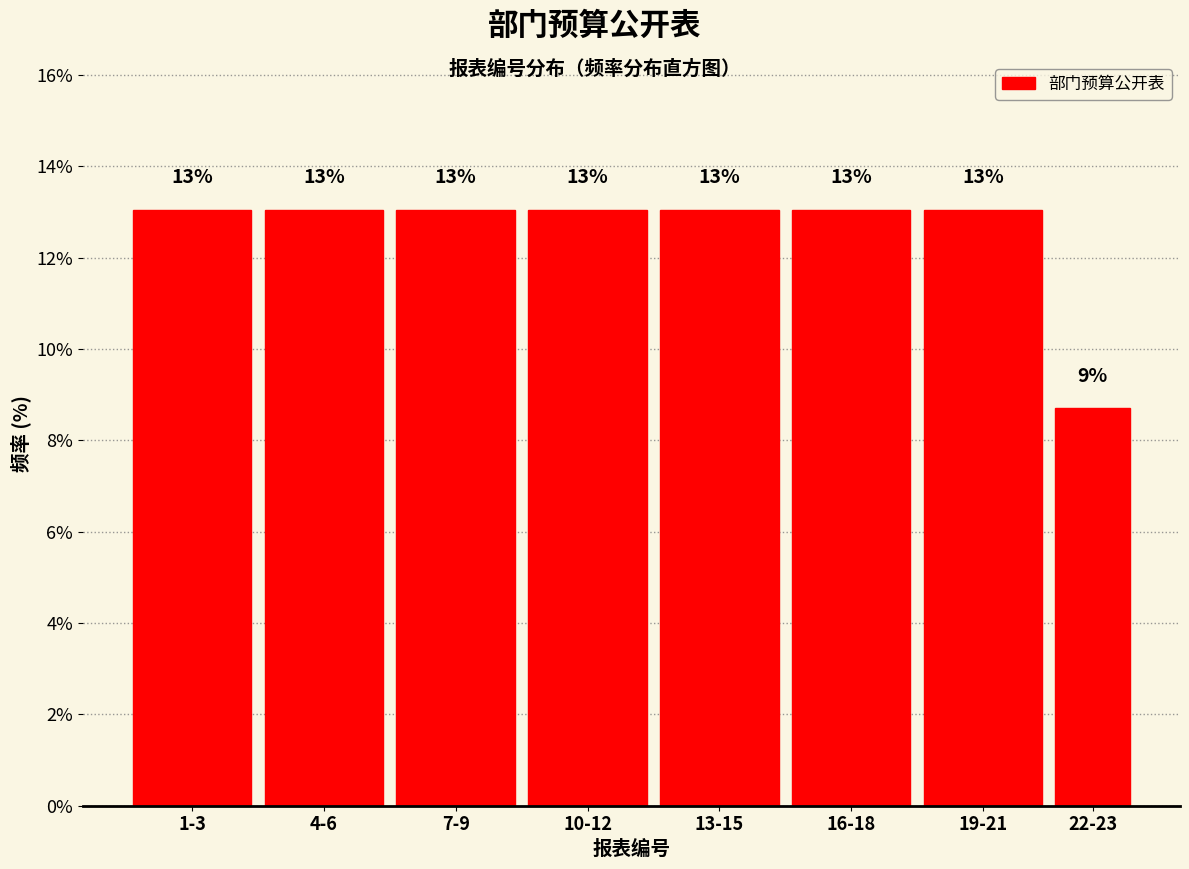

What position from the right is 10-12?

5